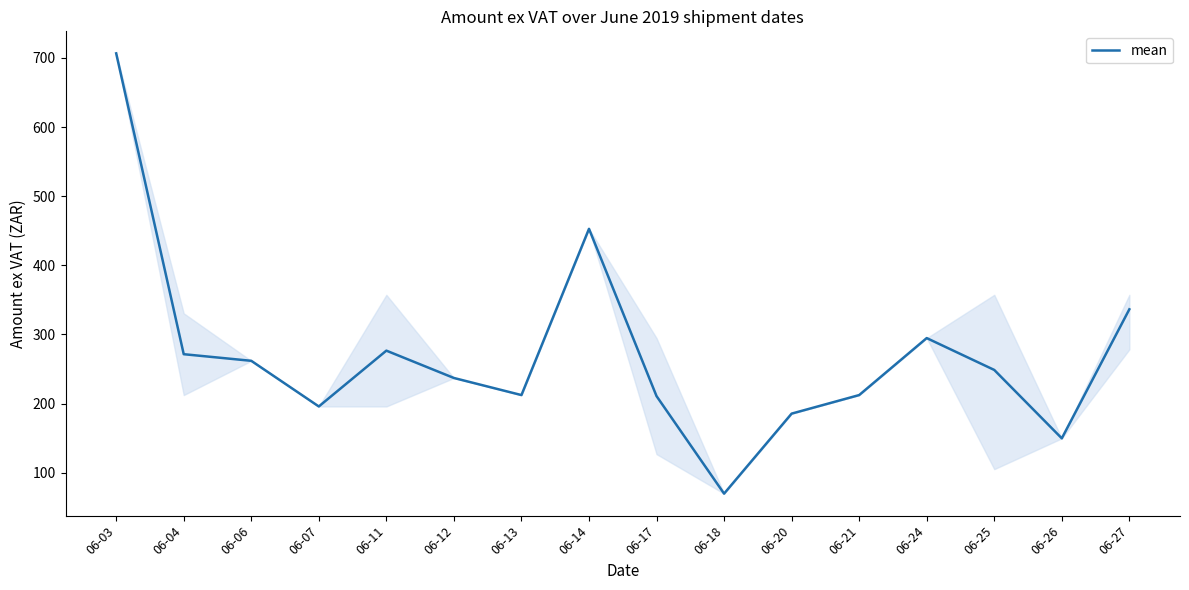

The chart shows a value of 399.9 at 06-24. True or false?

False